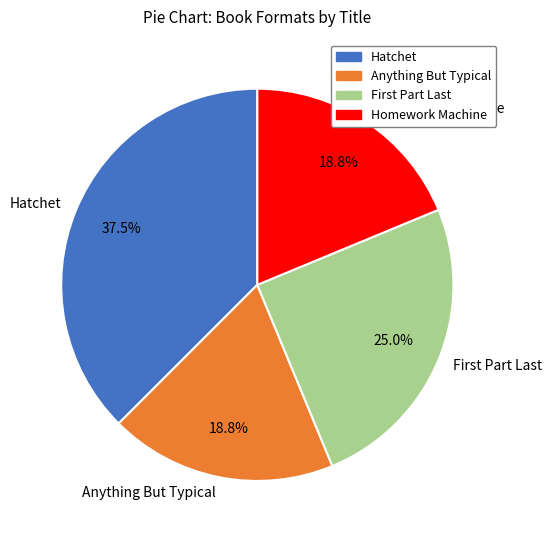

The Anything But Typical slice represents 19% of the pie. True or false?

True